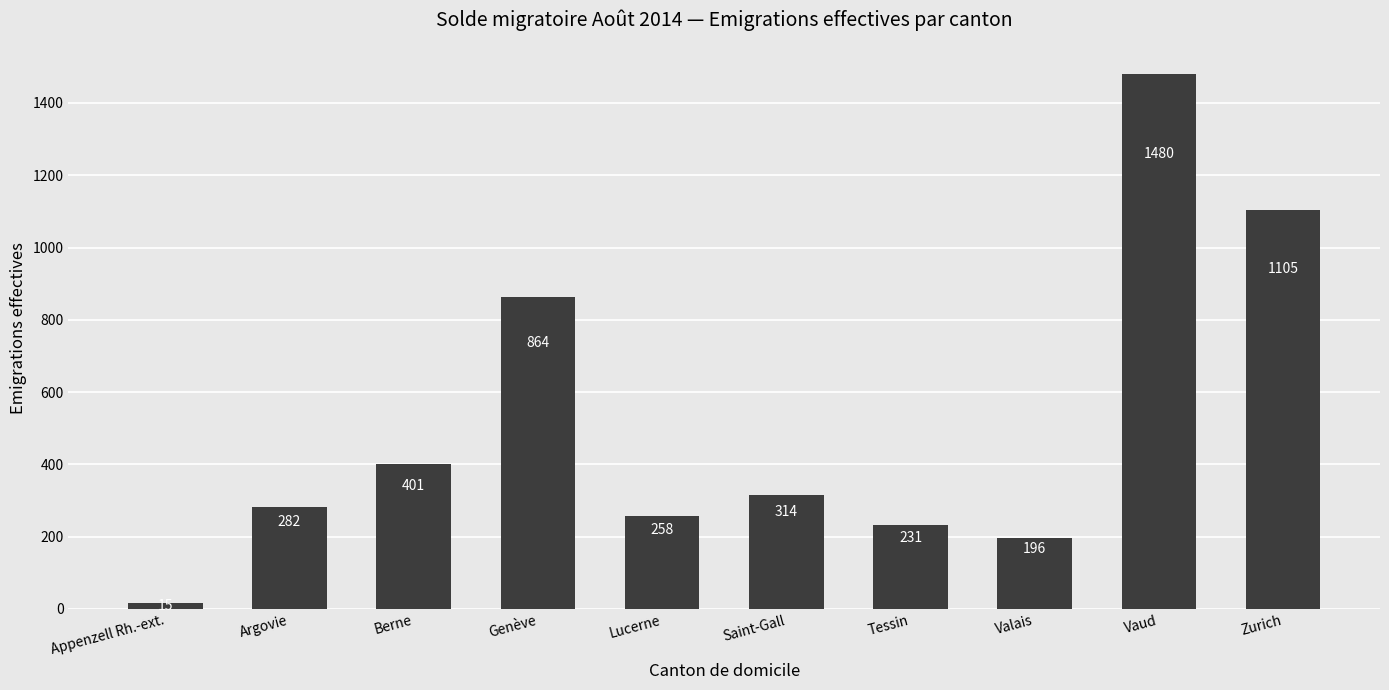

Is it true that the value at Genève is 1383?

False